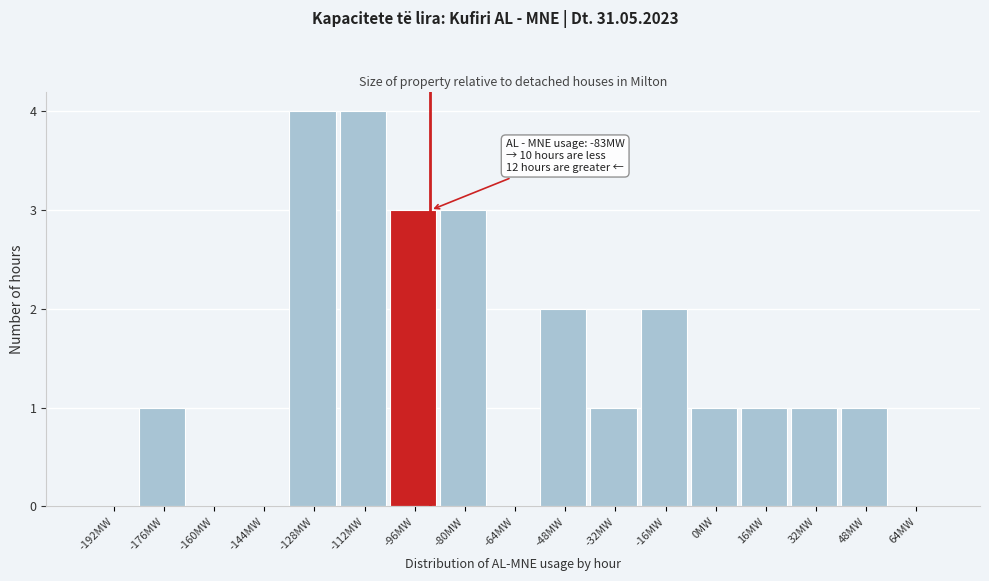

Reading right to left, what are all the values shown in this chart?

64MW=0	48MW=1	32MW=1	16MW=1	0MW=1	-16MW=2	-32MW=1	-48MW=2	-64MW=0	-80MW=3	-96MW=3	-112MW=4	-128MW=4	-144MW=0	-160MW=0	-176MW=1	-192MW=0